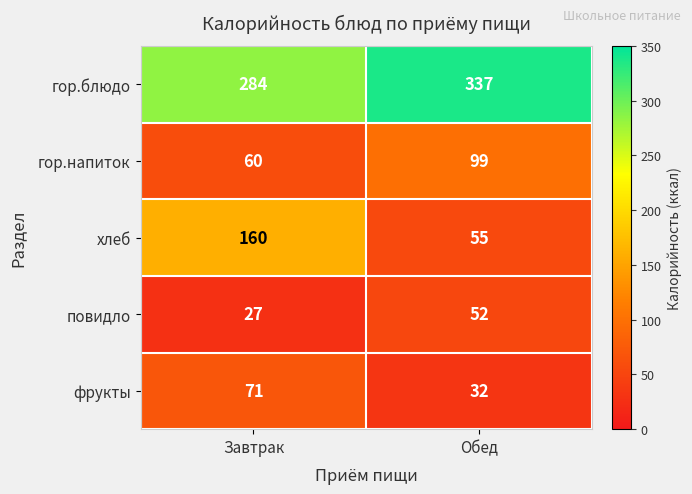

Reading right to left, list all the values displayed in this chart.

гор.блюдо: Обед=337	Завтрак=284
гор.напиток: Обед=99	Завтрак=60
хлеб: Обед=55	Завтрак=160
повидло: Обед=52	Завтрак=27
фрукты: Обед=32	Завтрак=71